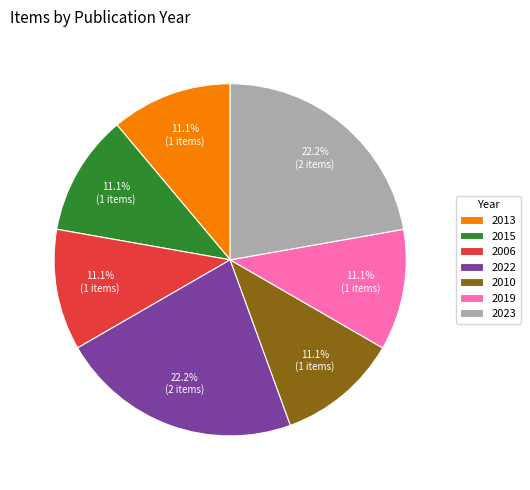

What is the ratio of the value at 2006 to the value at 2019?

1.0